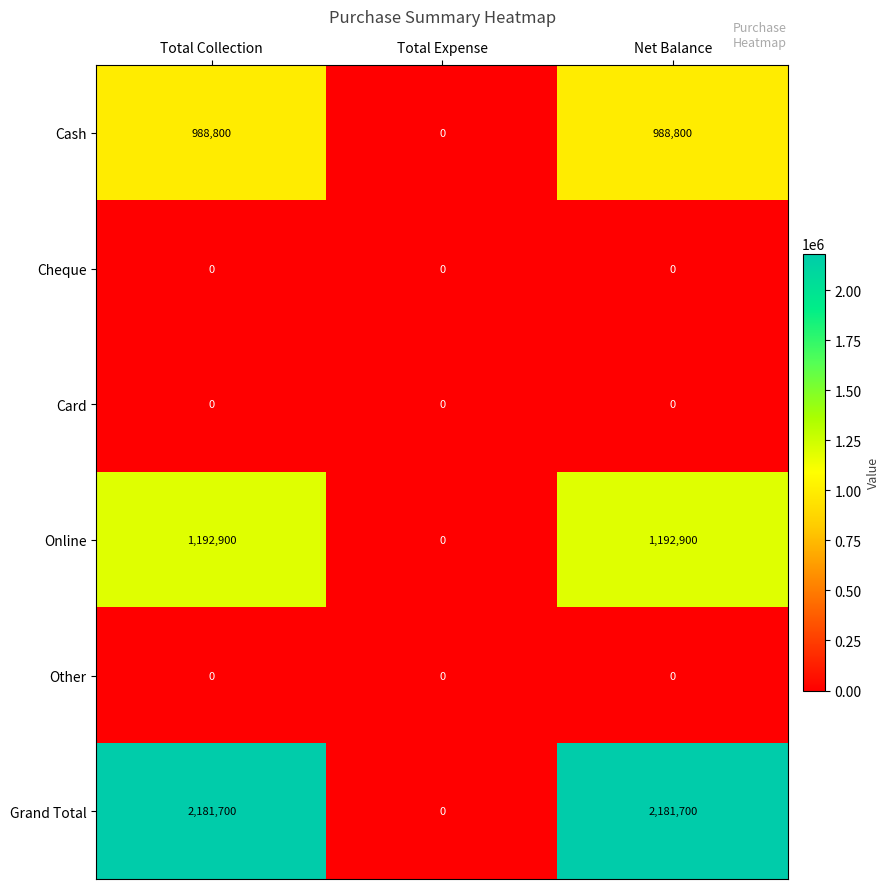

Which series has the largest total across all categories?

Grand Total